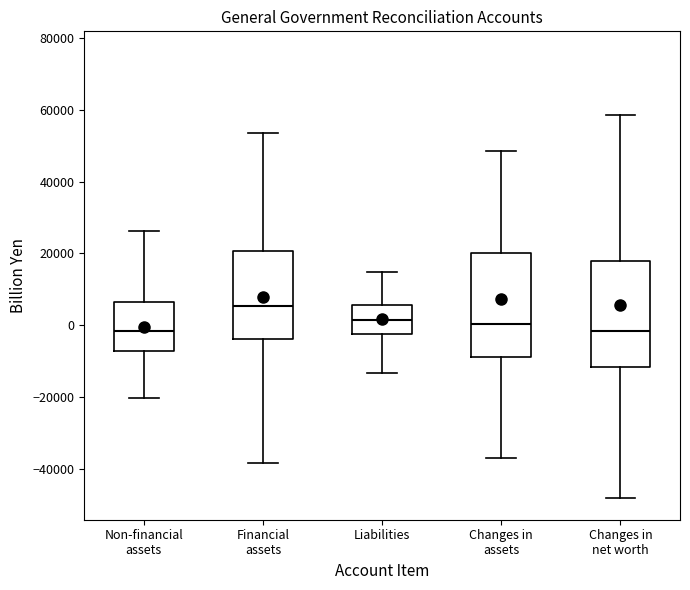

Reading left to right, read every box against the y-axis: the position of its median line, the range the box covers, and the ends of its whiskers. The values are not printed on the chart, so give them approximately, as read against the axis.

Non-financial assets: median -2000, box -8000 to 6000, whiskers -20000 to 26000
Financial assets: median 6000, box -4000 to 20000, whiskers -38000 to 54000
Liabilities: median 2000, box -2000 to 6000, whiskers -14000 to 14000
Changes in assets: median 0, box -8000 to 20000, whiskers -36000 to 48000
Changes in net worth: median -2000, box -12000 to 18000, whiskers -48000 to 58000